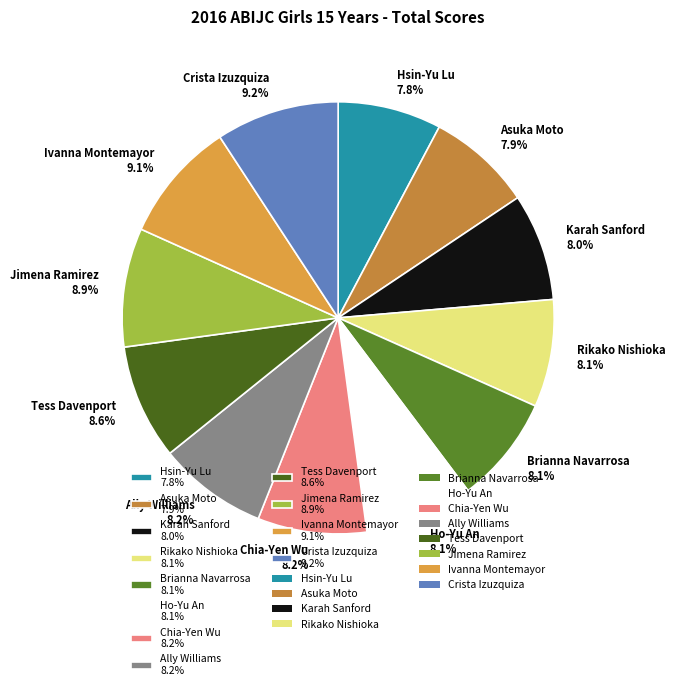

To the nearest percent, what portion does Crista Izuzquiza represent?

9%